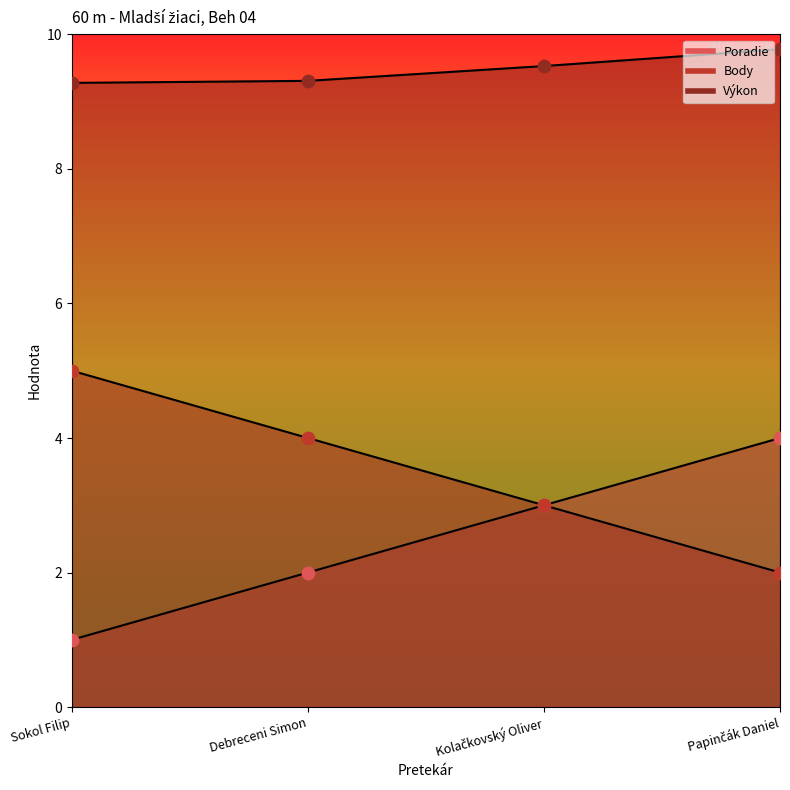

Is the value of Výkon at Kolačkovský Oliver greater than the value of Body at Papinčák Daniel?

Yes